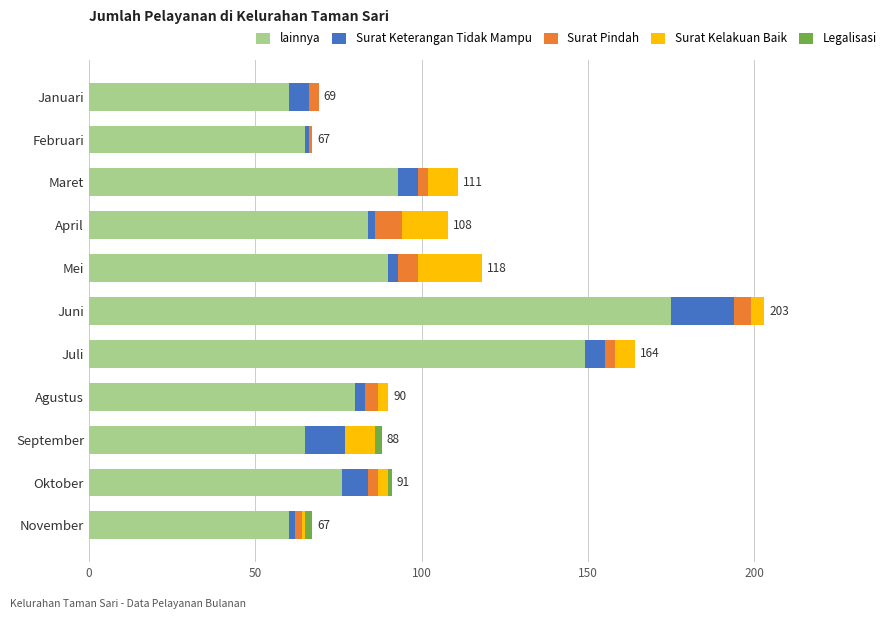

At which category is the sum across all series the highest?

Juni